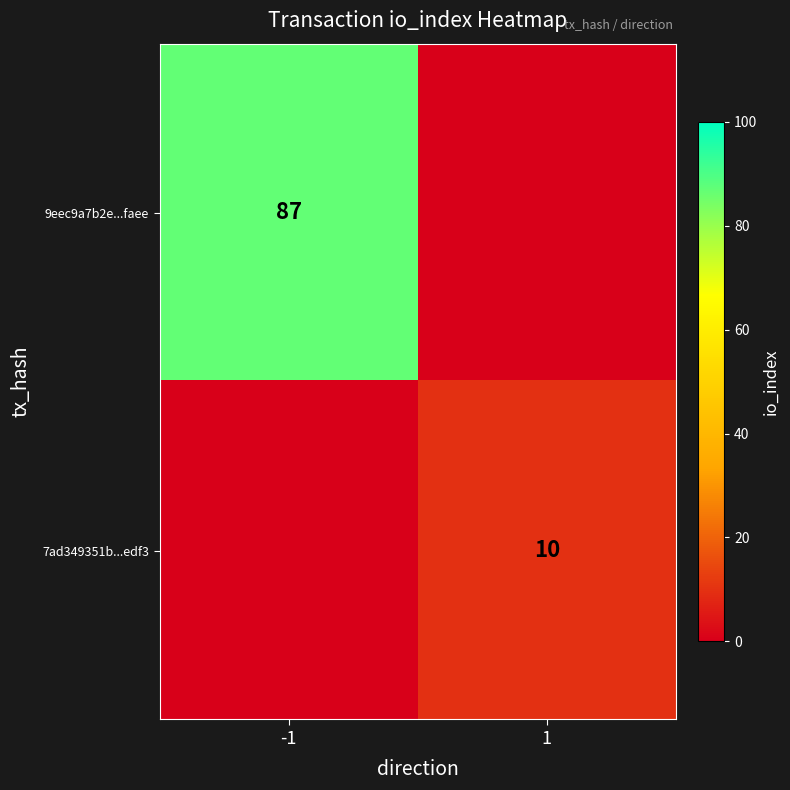

The 7ad349351b...edf3 series shows 10 at 1. True or false?

True